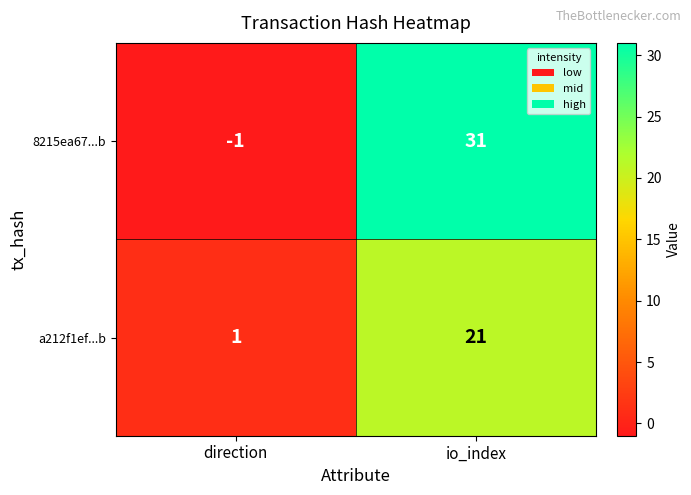

What is the total value across all series at io_index?

52